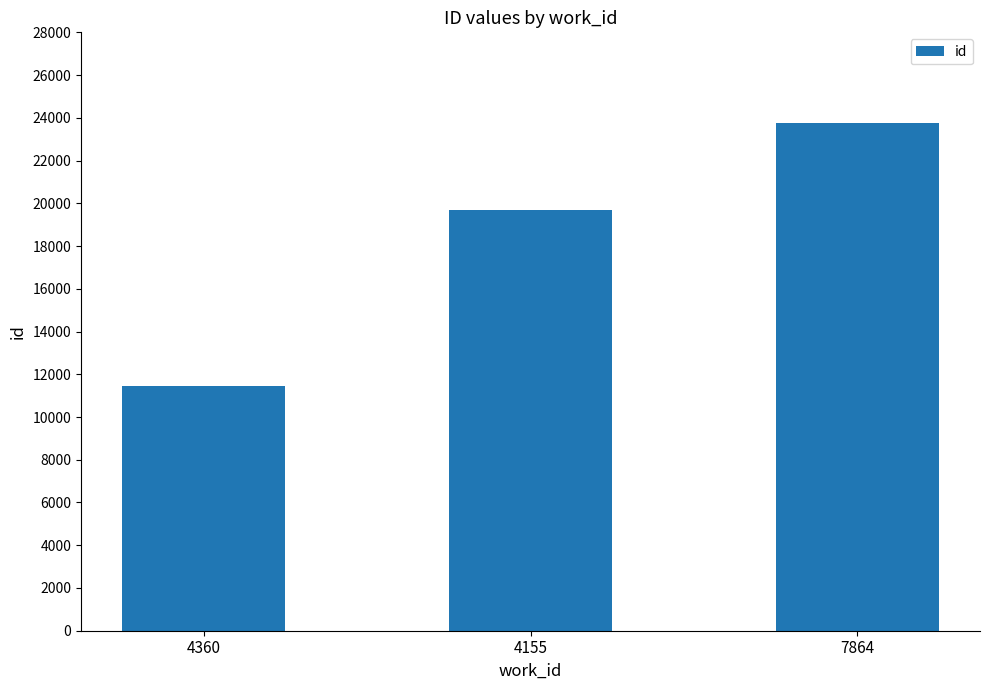

Which label corresponds to the largest value in the chart?

7864